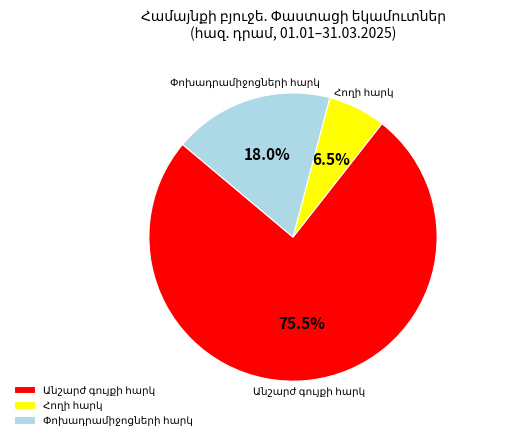

Is there any slice that represents more than half of the pie?

Yes